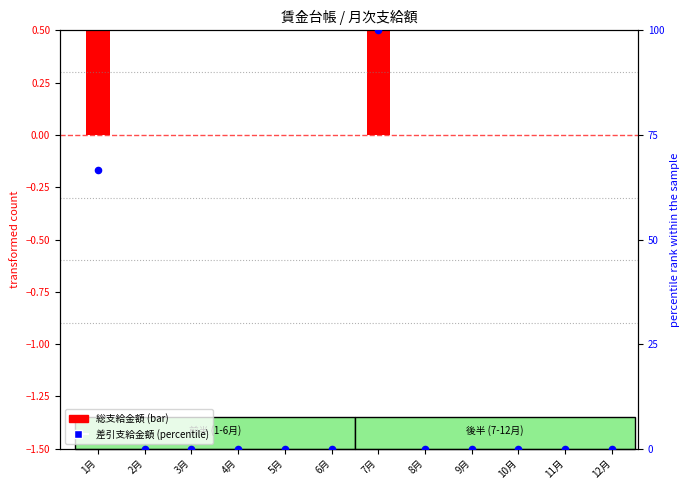

What is the change in value from 1月 to 5月?

-66.7